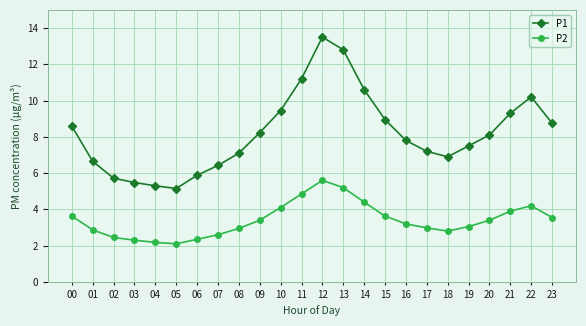

The P1 series shows 12.0 at 18. True or false?

False